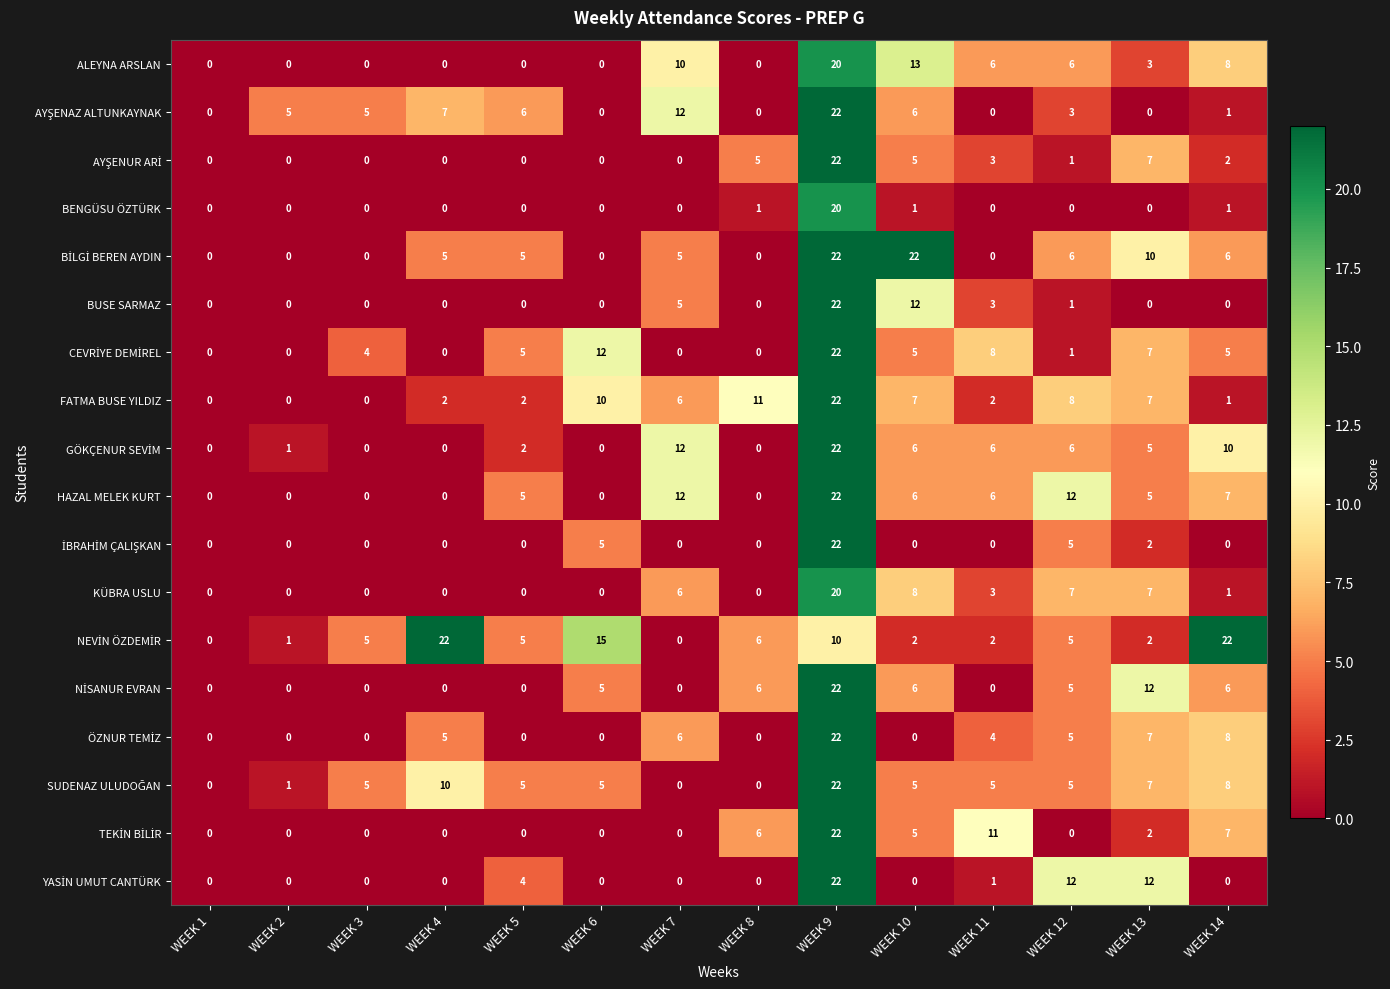

At which category is the sum across all series the highest?

WEEK 9